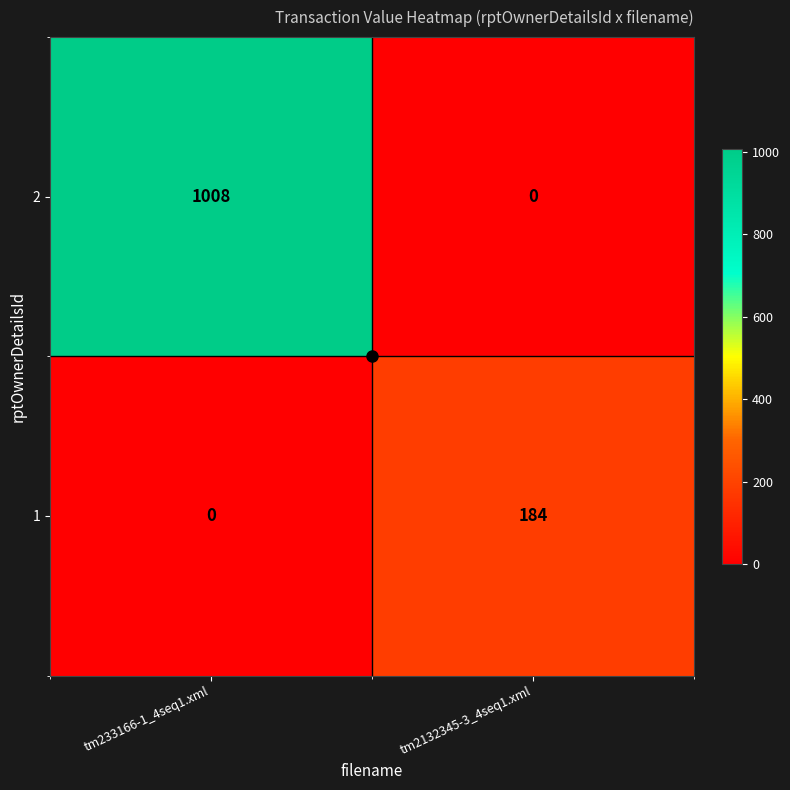

Rank the series by their maximum value, from highest to lowest.

2, 1